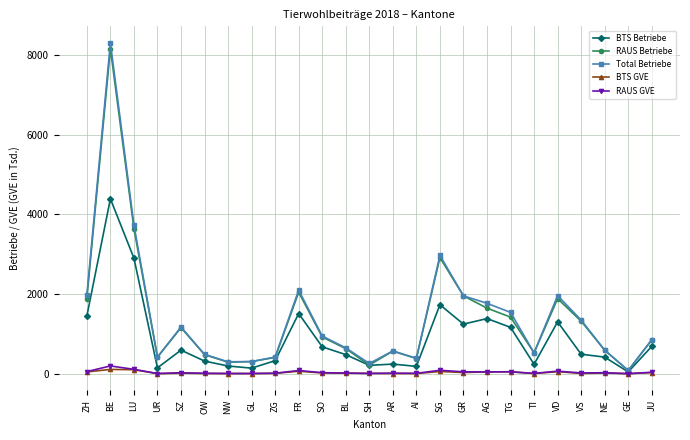

In BTS GVE, how many points are higher than both neighbors (excluding endpoints)?

7